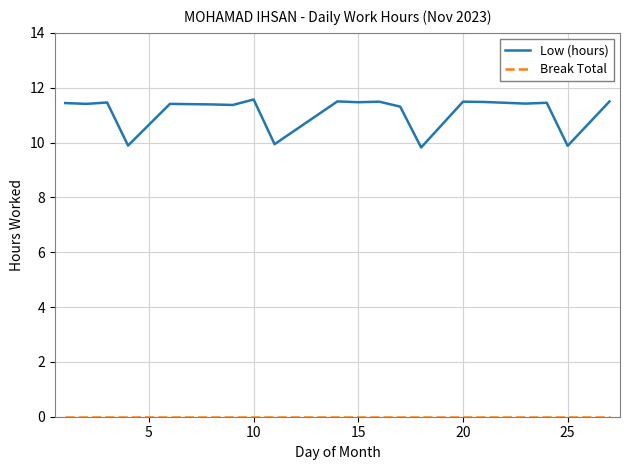

At how many categories does at least one series exceed 9?

22